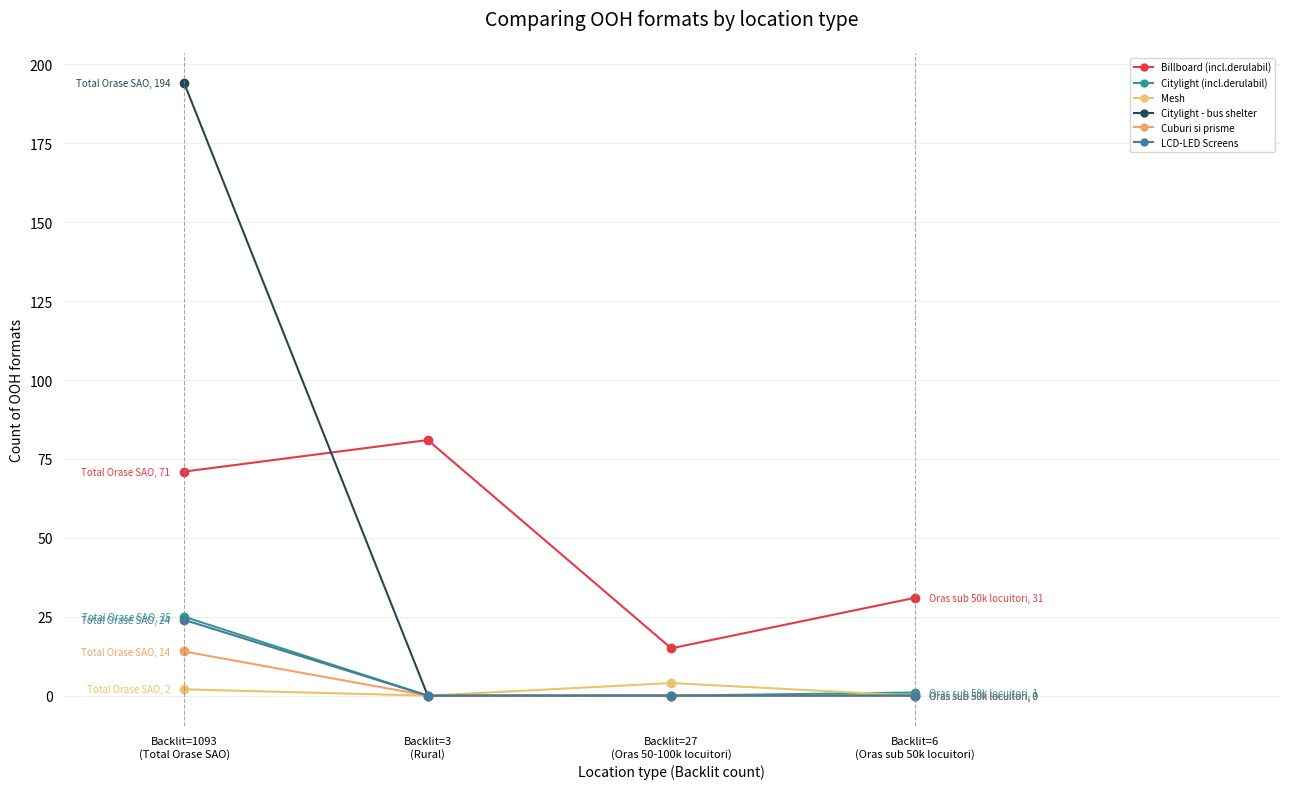

Which category has the lowest value across all series?

Backlit=3
(Rural)